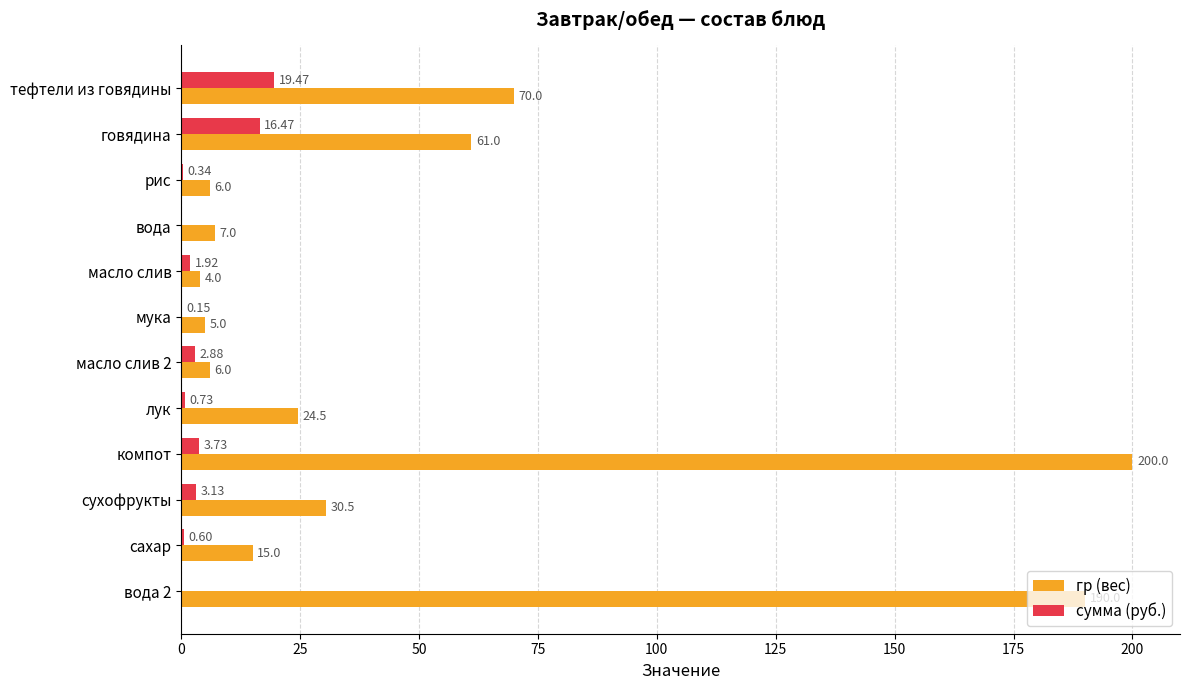

At which label is сумма (руб.) closest to 9?

компот